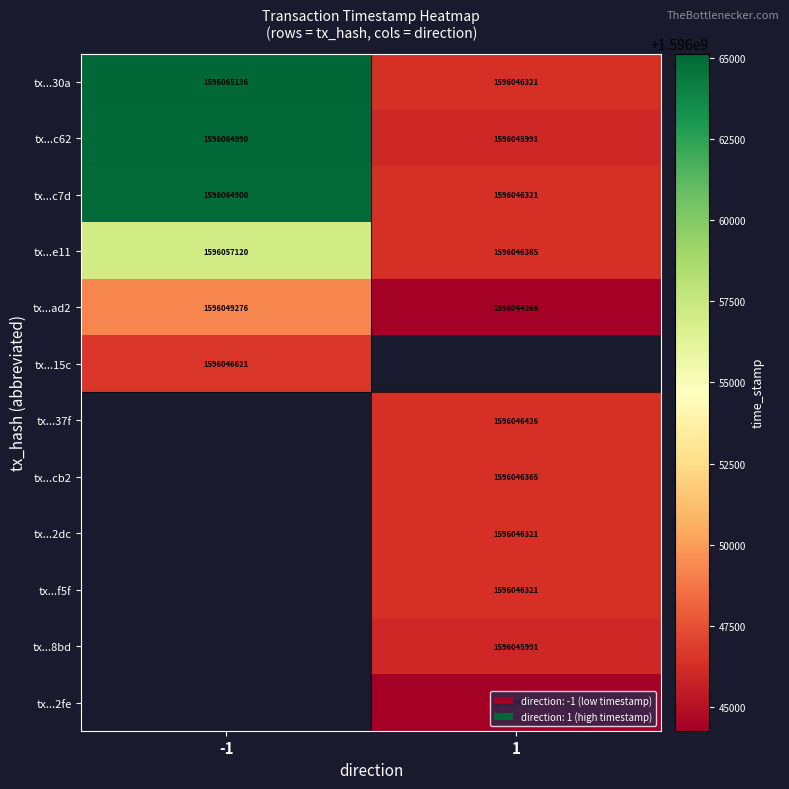

Count the tx...30a values in the range 1596046321 to 1596065136.

2